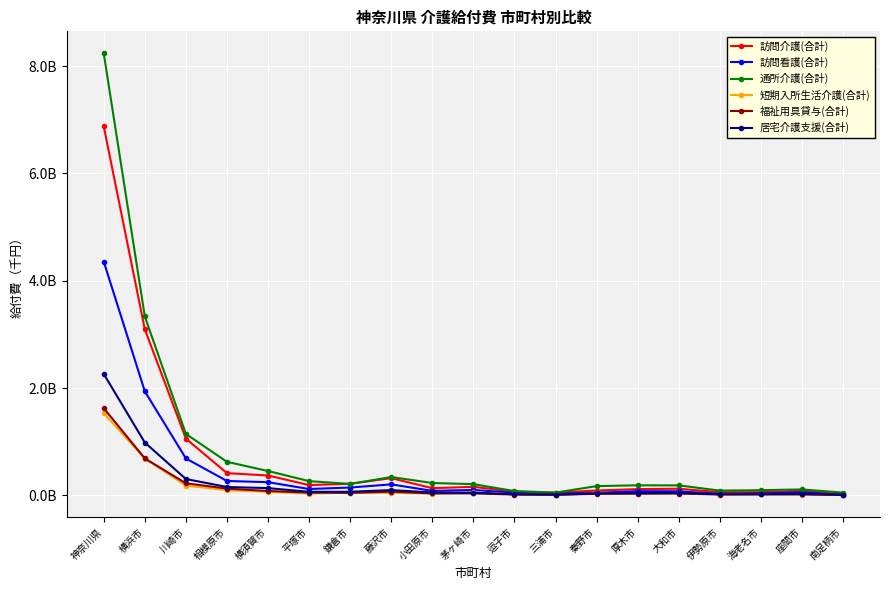

At which label does 居宅介護支援(合計) first exceed 50159681?

神奈川県